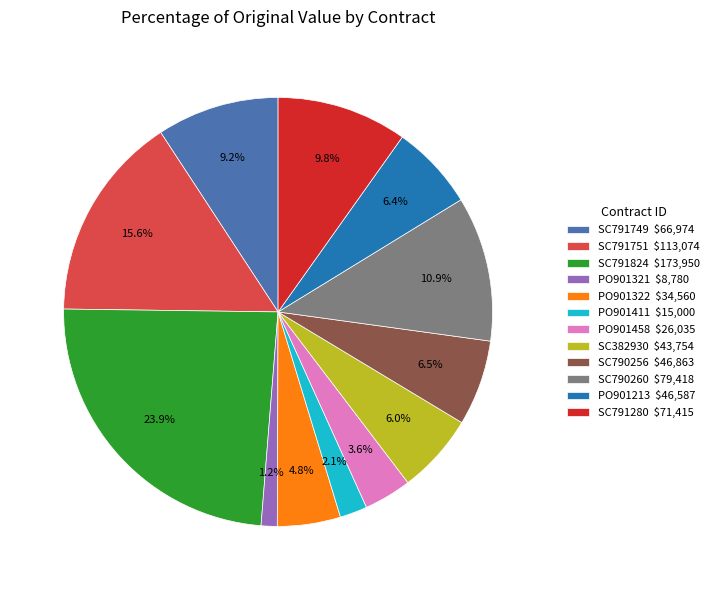

Is there any slice that represents more than half of the pie?

No